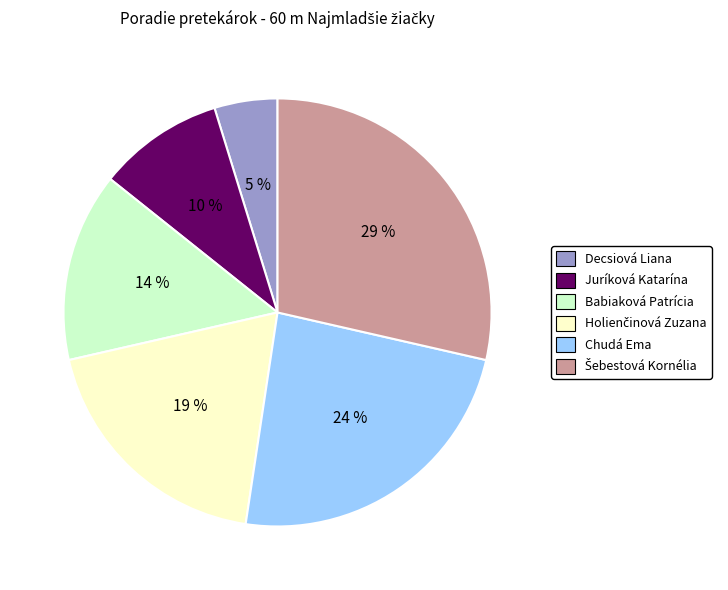

Count the number of slices in the pie.

6